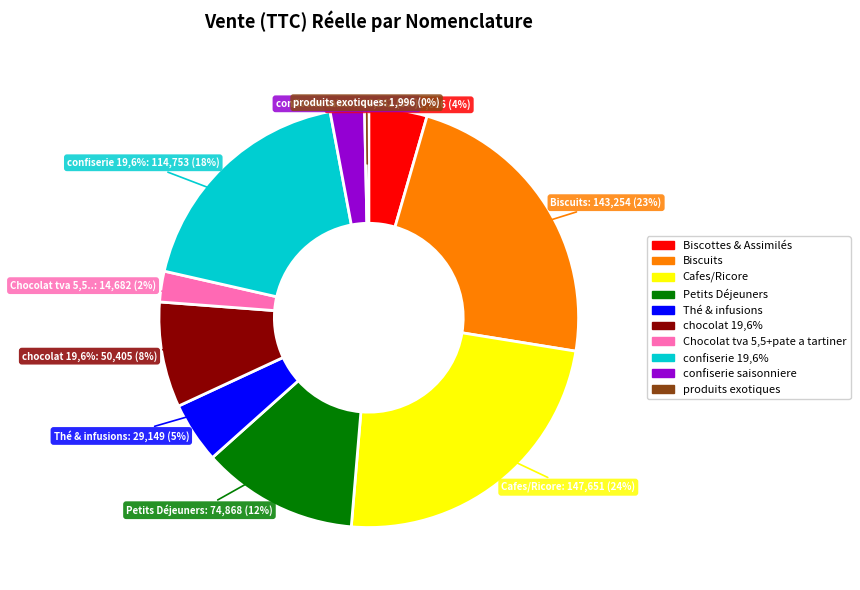

To the nearest percent, what percentage of the pie is Chocolat tva 5,5+pate a tartiner?

2%